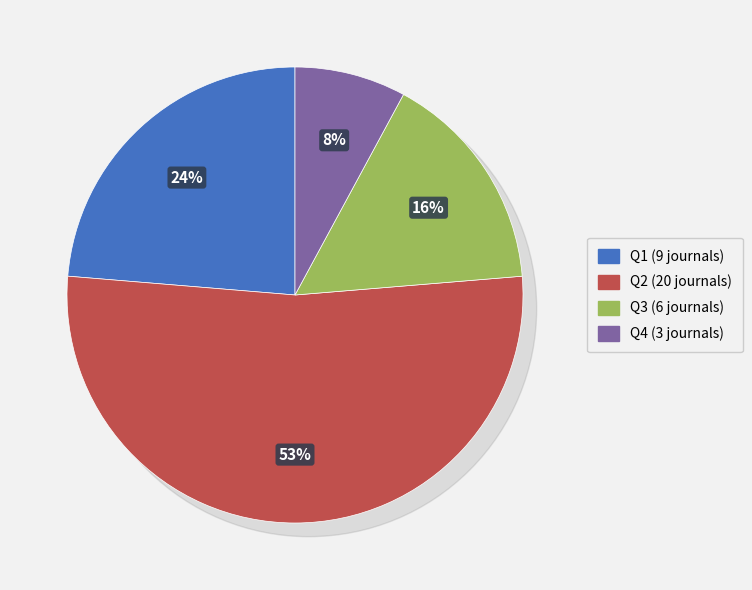

How many segments does this pie chart have?

4